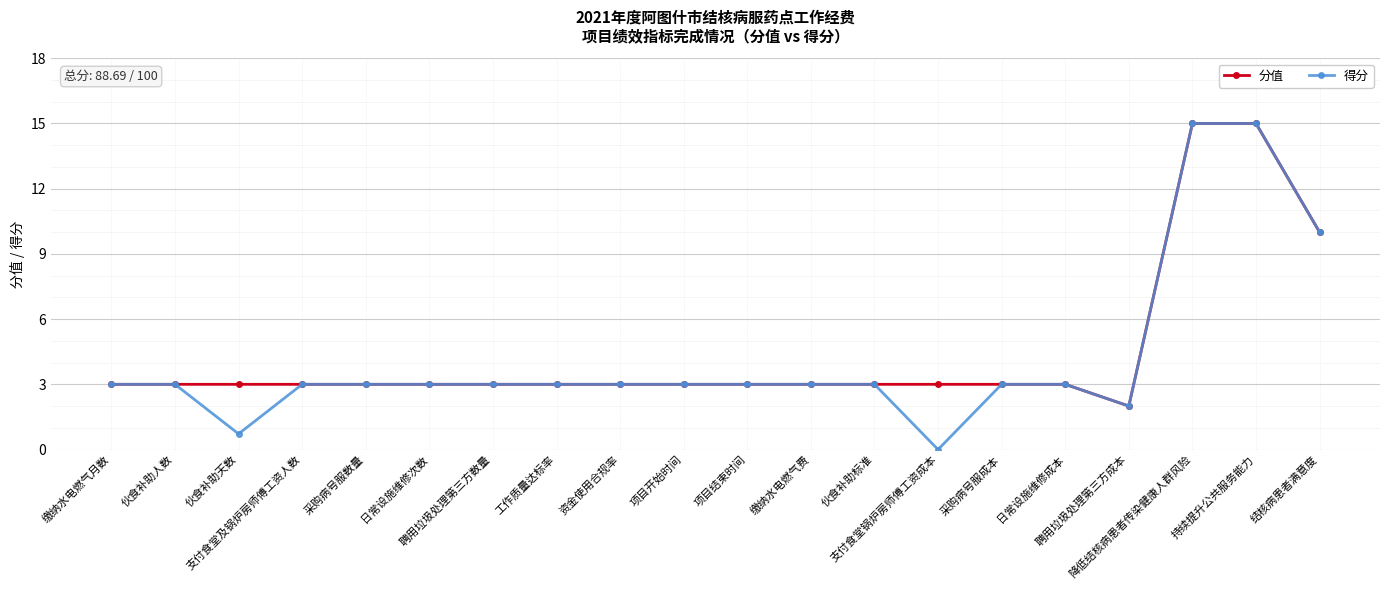

What is the label of the 2nd point from the left?

伙食补助人数